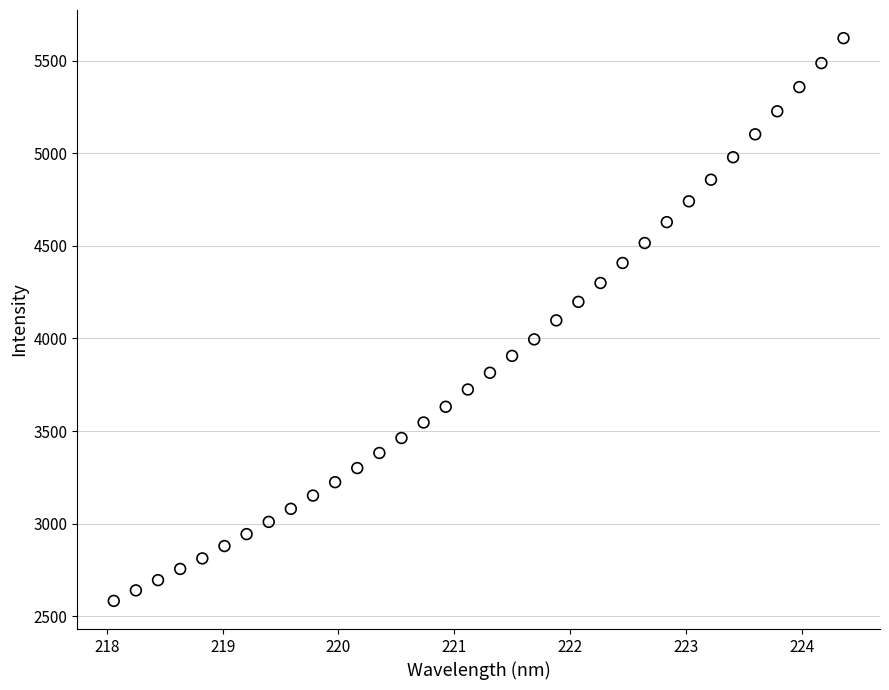

What is the range of Y values (max minus min)?

3037.1